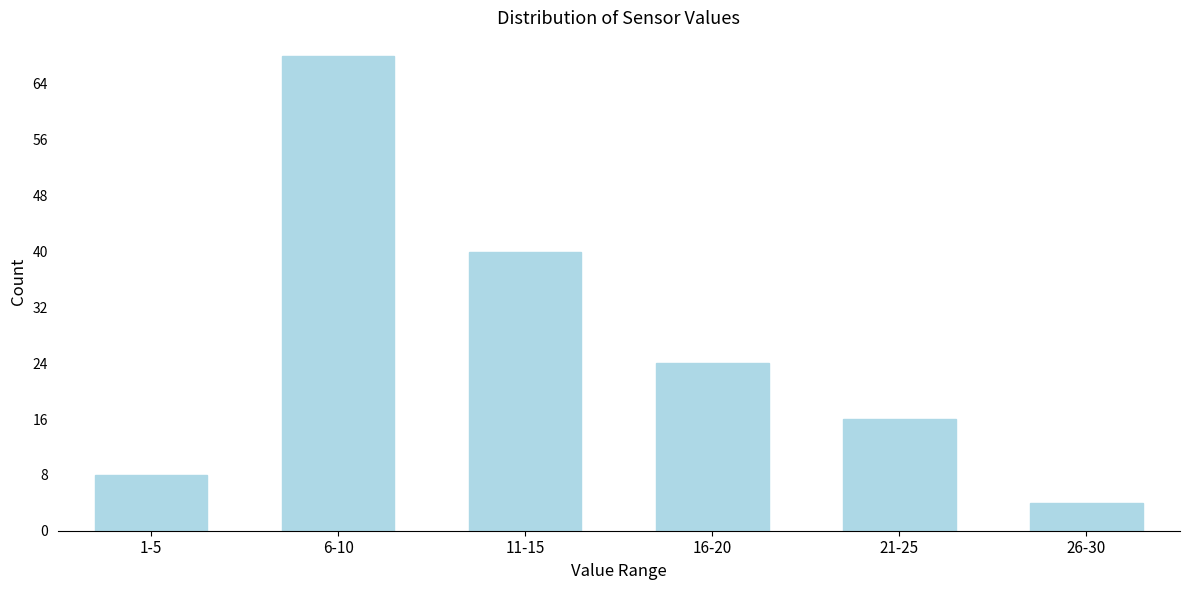

Reading left to right, list all the values displayed in this chart.

8	68	40	24	16	4